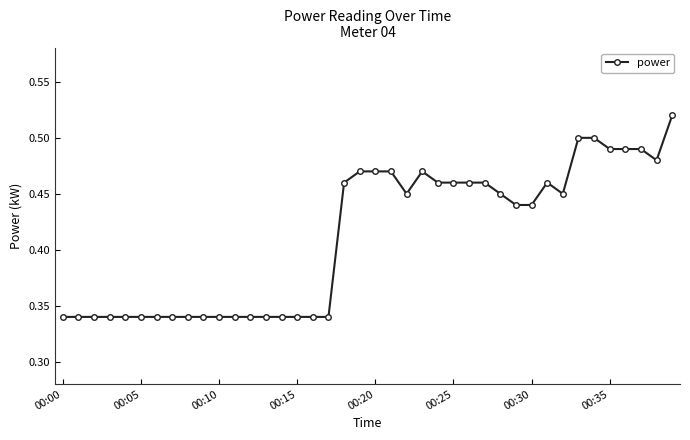

How many values are between 0 and 1?

40